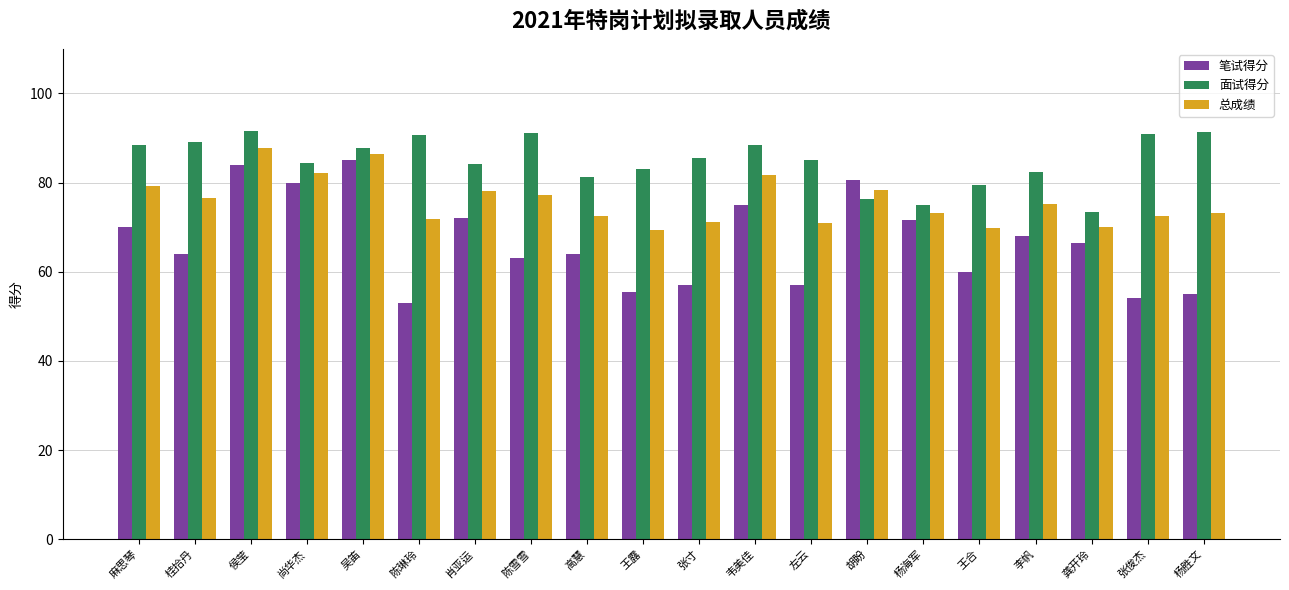

What is the lowest value of the 笔试得分 series?

53.0